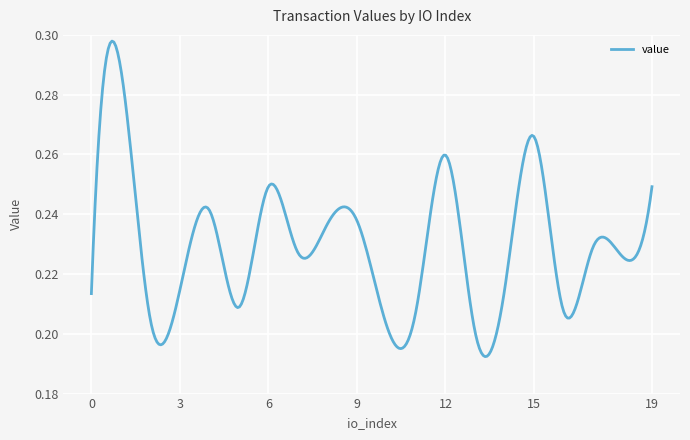

What is the sum of all values?

69.0